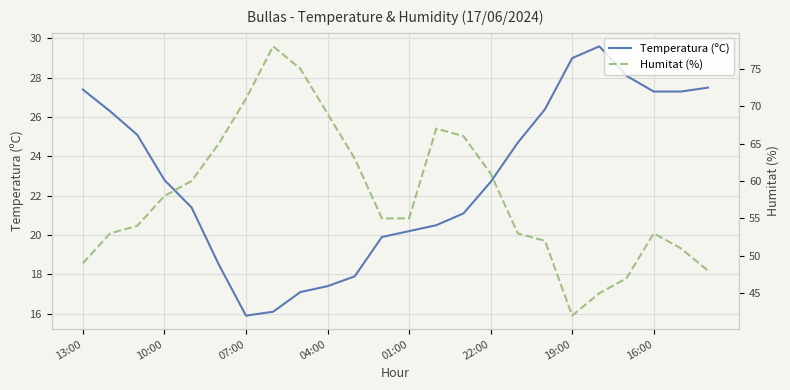

The Temperatura (ºC) series shows 35.3 at 22:00. True or false?

False